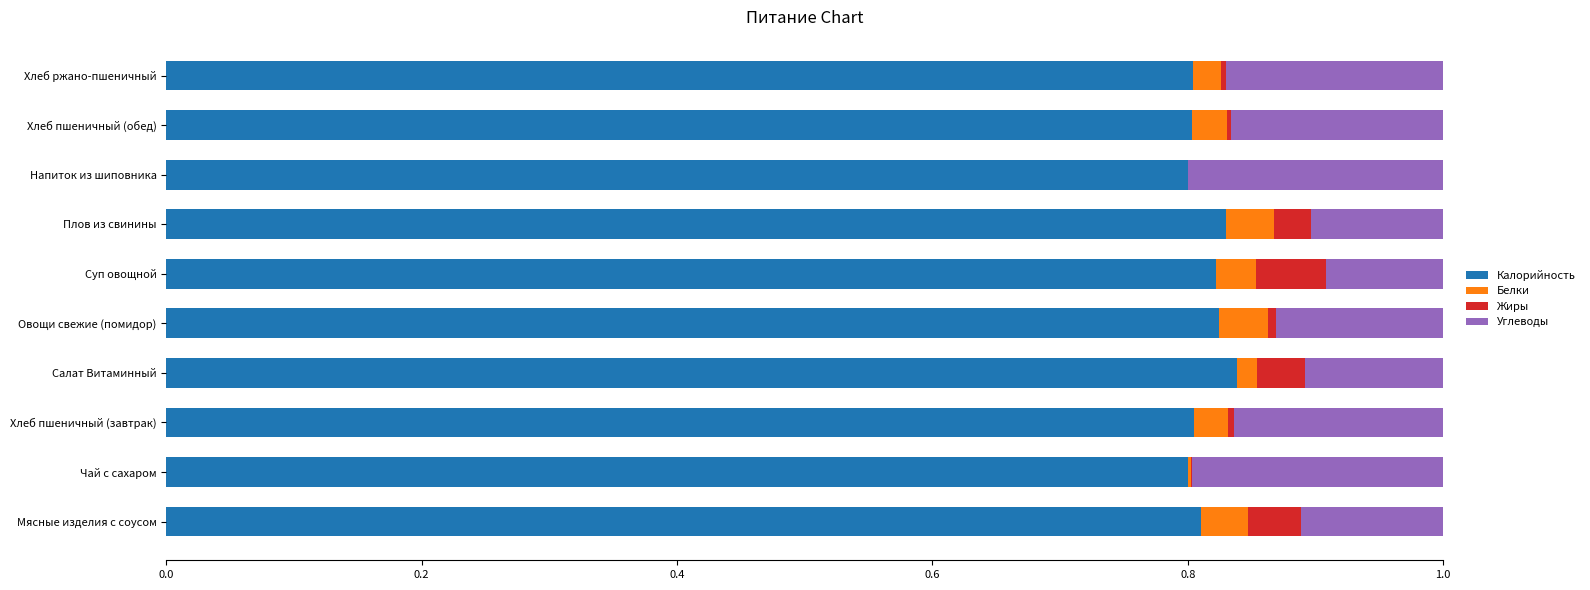

What is the total value across all series at Мясные изделия с соусом?

1.0